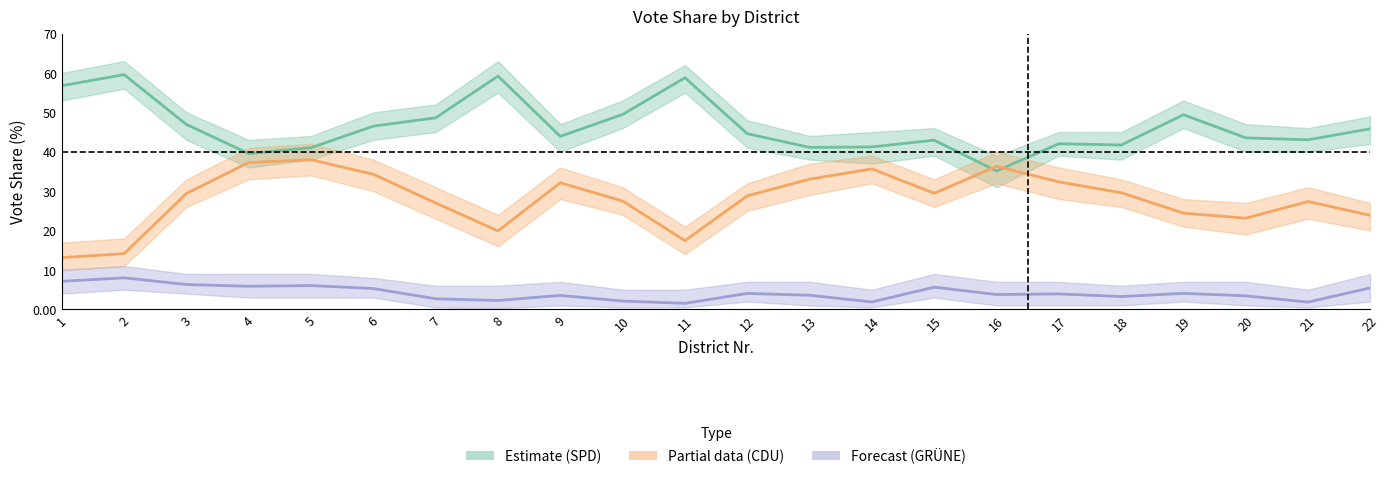

At which label does CDU (Partial) first exceed 29?

3